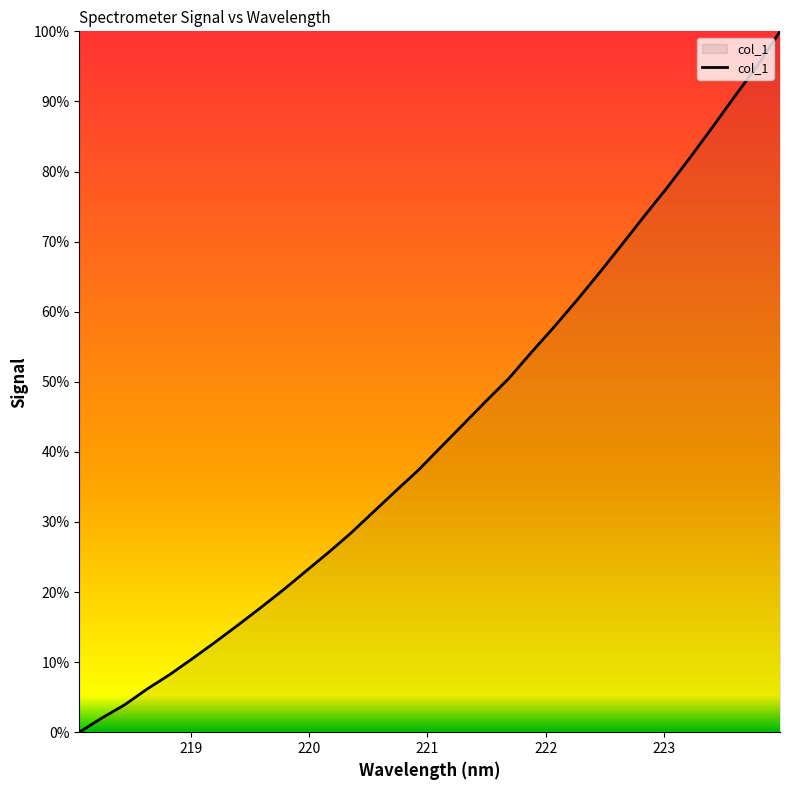

Count the number of data series in this chart.

1